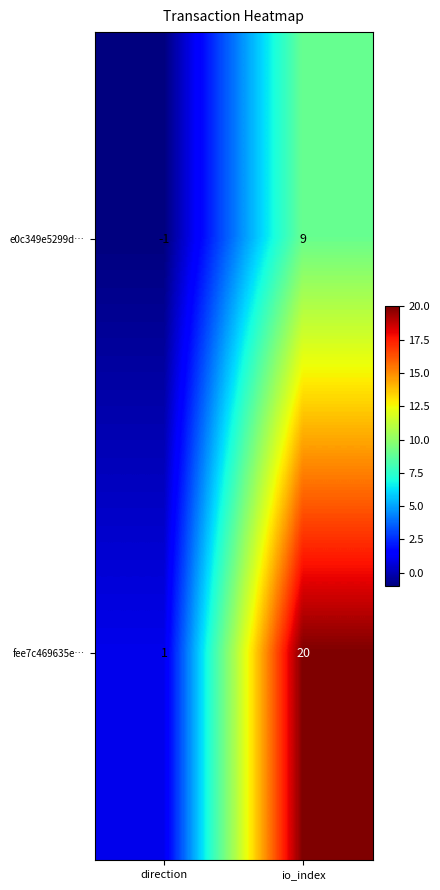

At how many categories does at least one series exceed 0?

2